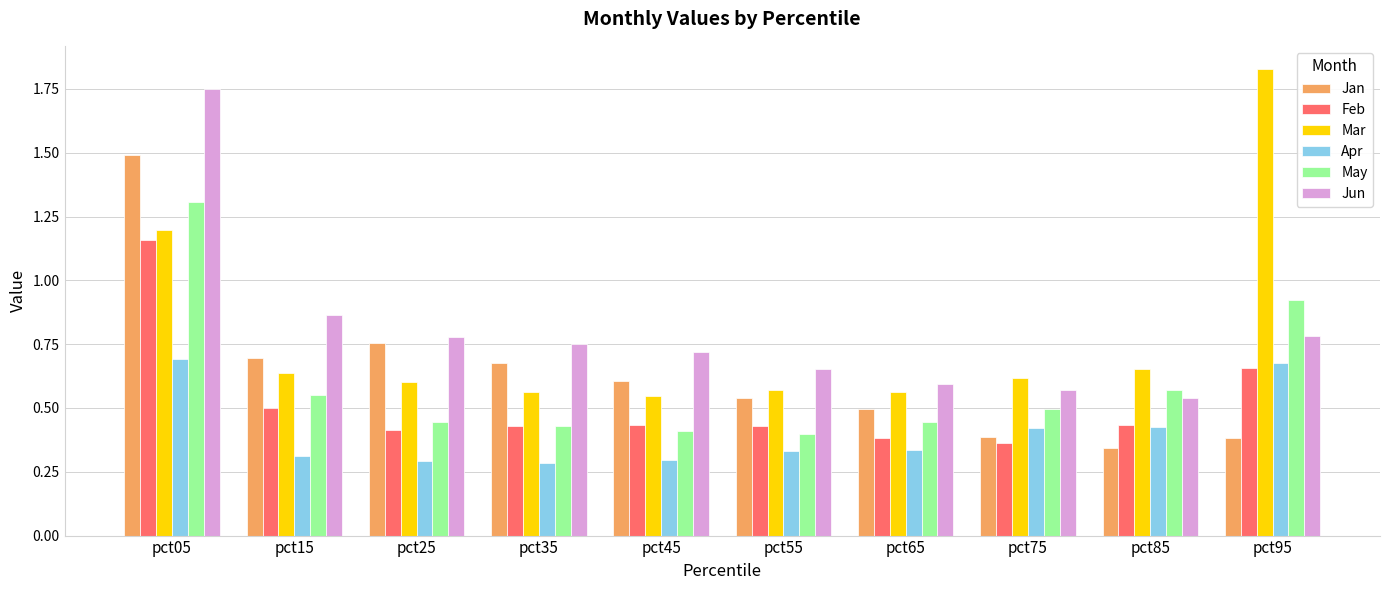

Which category has the highest value across all series?

pct95